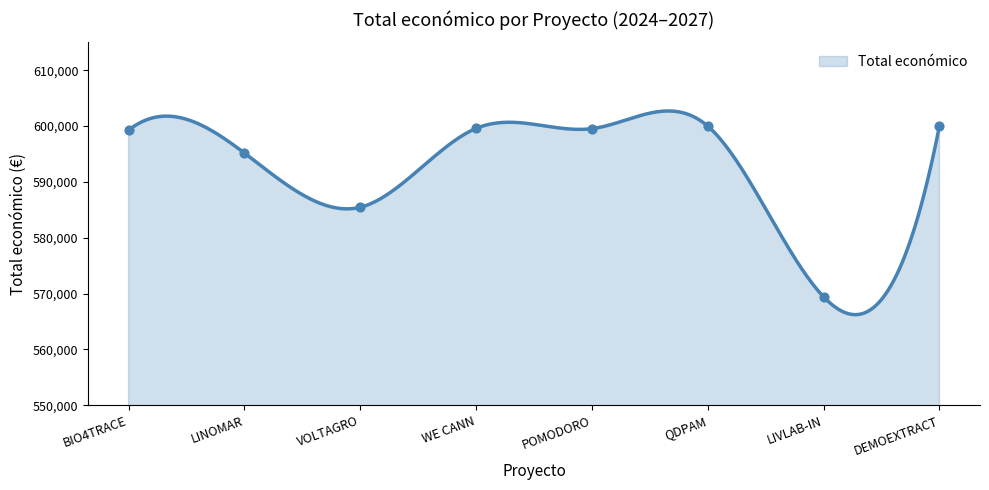

What is the change in value from BIO4TRACE to WE CANN?

+322